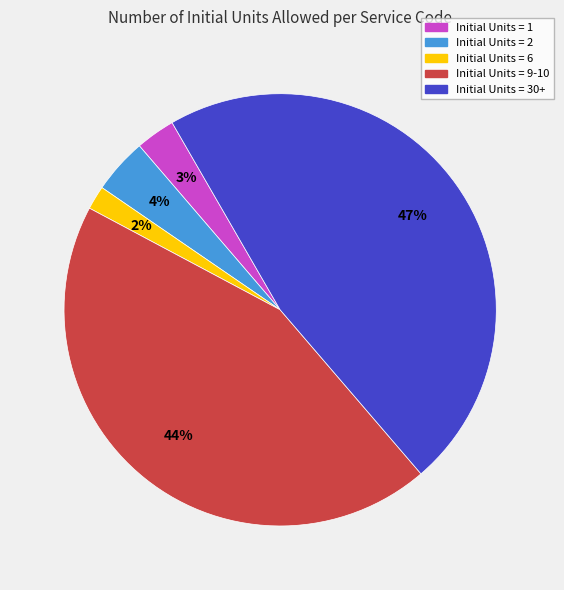

How many segments does this pie chart have?

5